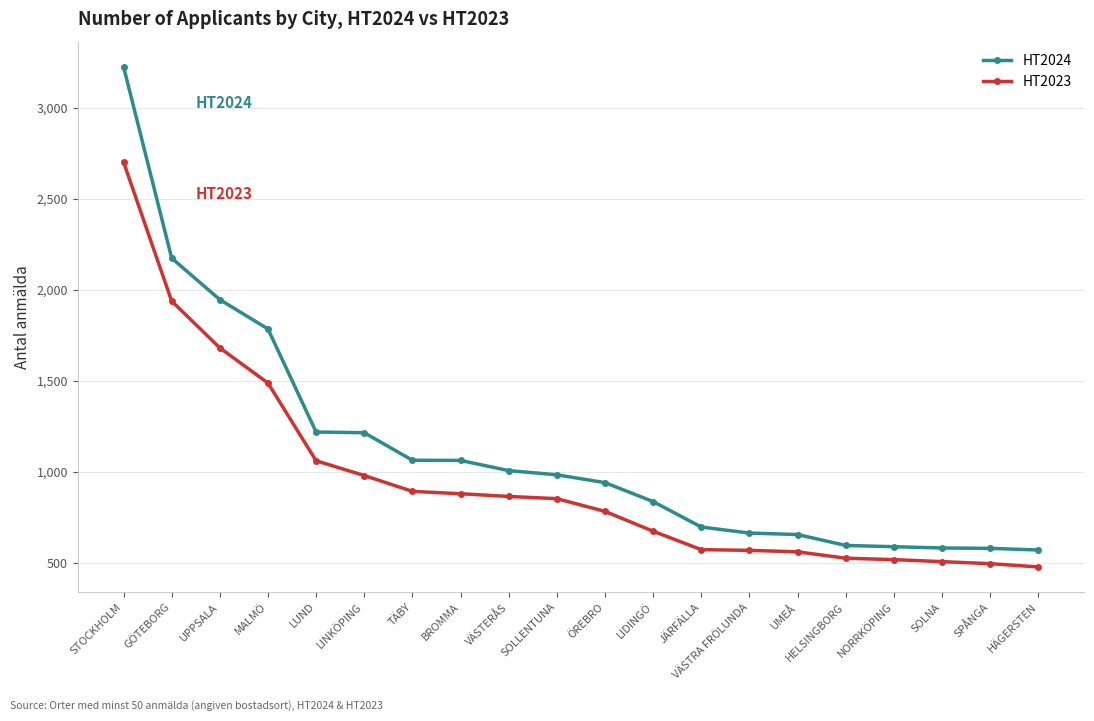

Rank the series by their average value, from highest to lowest.

HT2024, HT2023